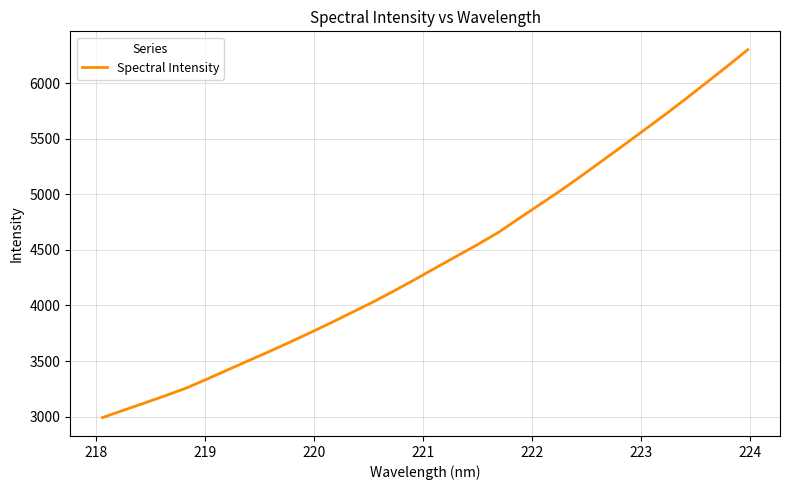

What is the smallest value displayed?

2990.9